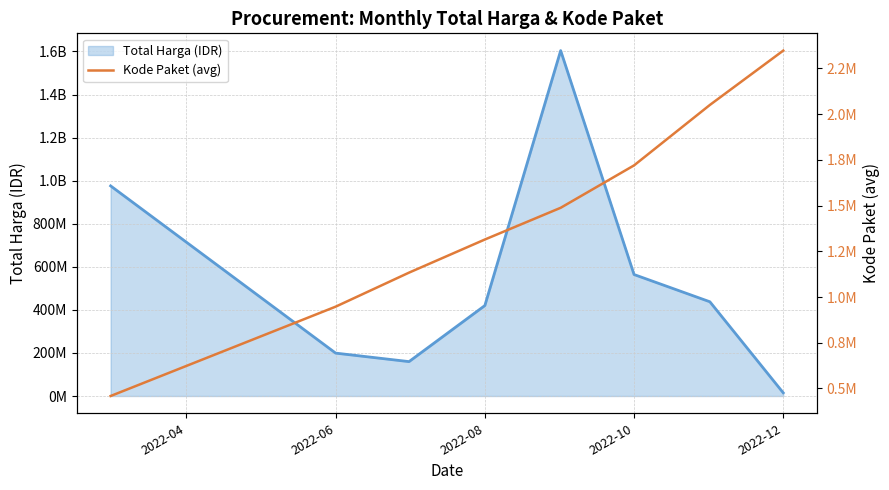

Which series has the largest total across all categories?

Total Harga (IDR)